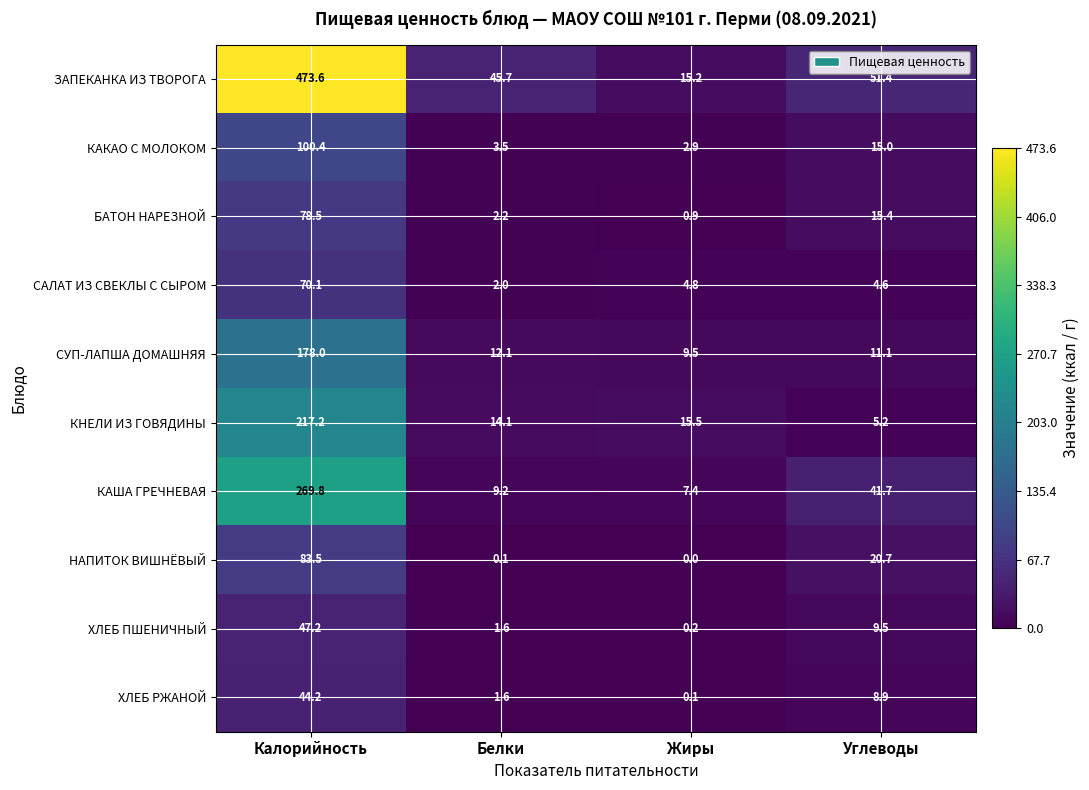

At which category is the sum across all series the highest?

Калорийность